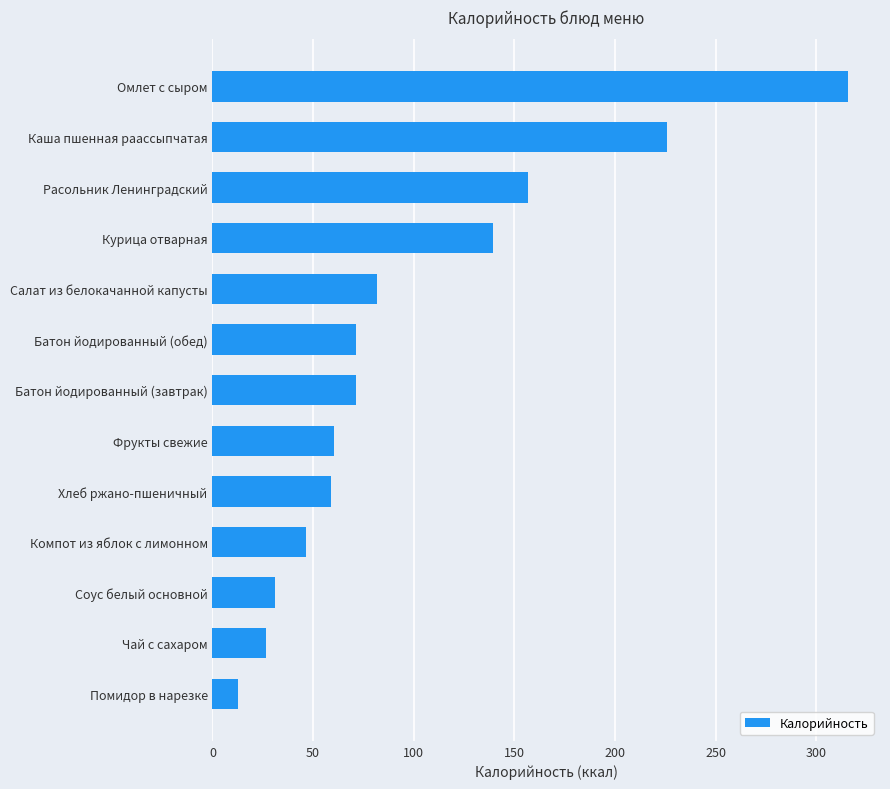

What is the difference between the maximum and minimum values?

303.0